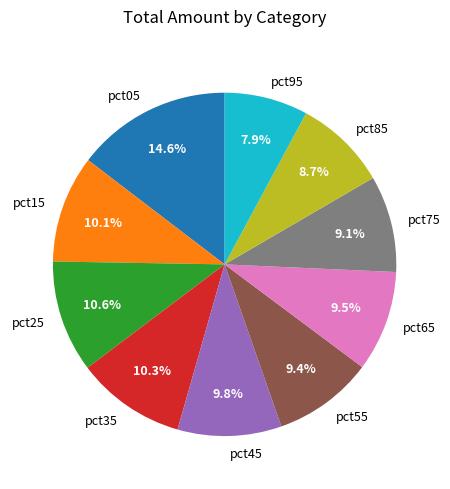

To the nearest percent, what portion does pct15 represent?

10%